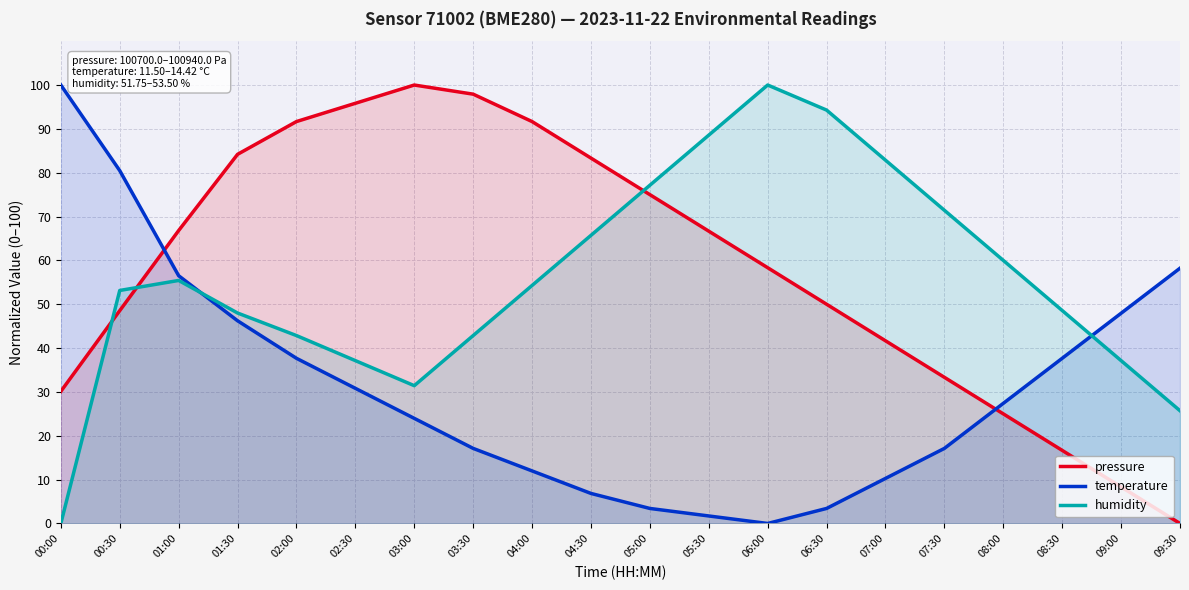

What value does the pressure series have at 08:30?

16.7